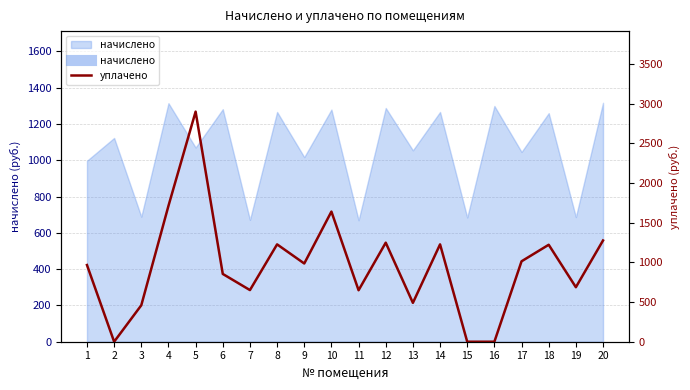

Reading right to left, extract all data points from this chart.

20=1276.1	19=687.0	18=1222.0	17=1013.6	16=0.0	15=0.0	14=1227.0	13=490.0	12=1248.4	11=648.7	10=1640.2	9=985.9	8=1227.0	7=650.9	6=854.4	5=2900.0	4=1712.2	3=459.5	2=0.0	1=966.7